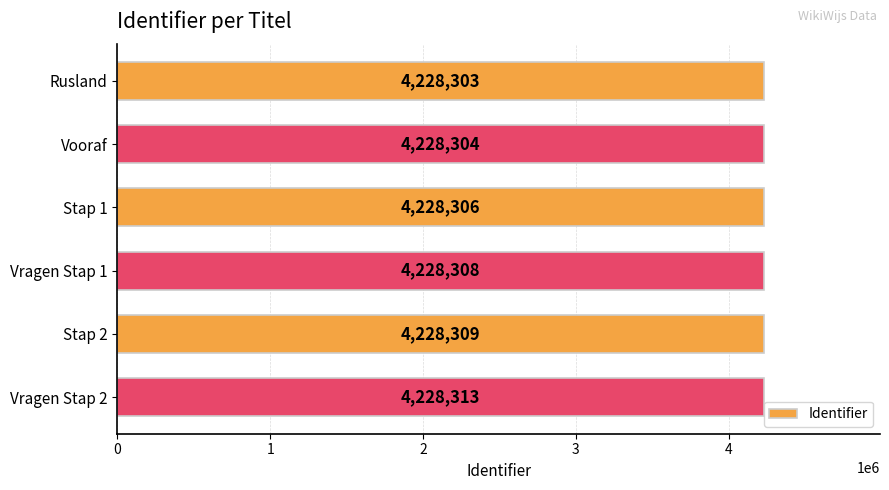

Reading bottom to top, transcribe all the data shown in this chart.

Vragen Stap 2=4228313	Stap 2=4228309	Vragen Stap 1=4228308	Stap 1=4228306	Vooraf=4228304	Rusland=4228303